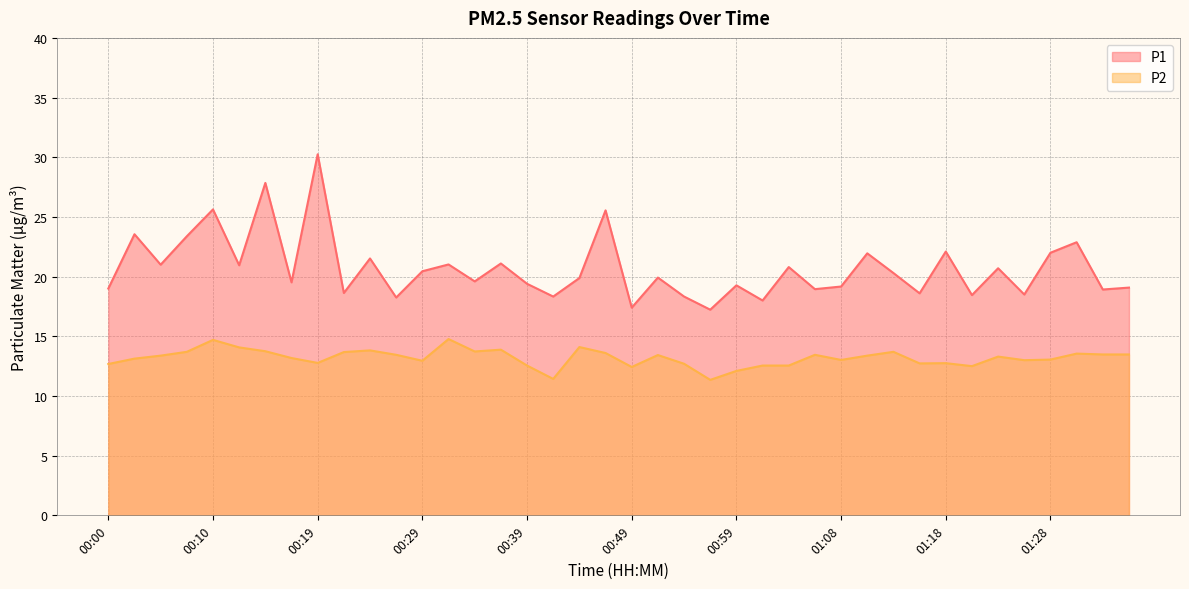

What are all the series names shown in the legend?

P1, P2